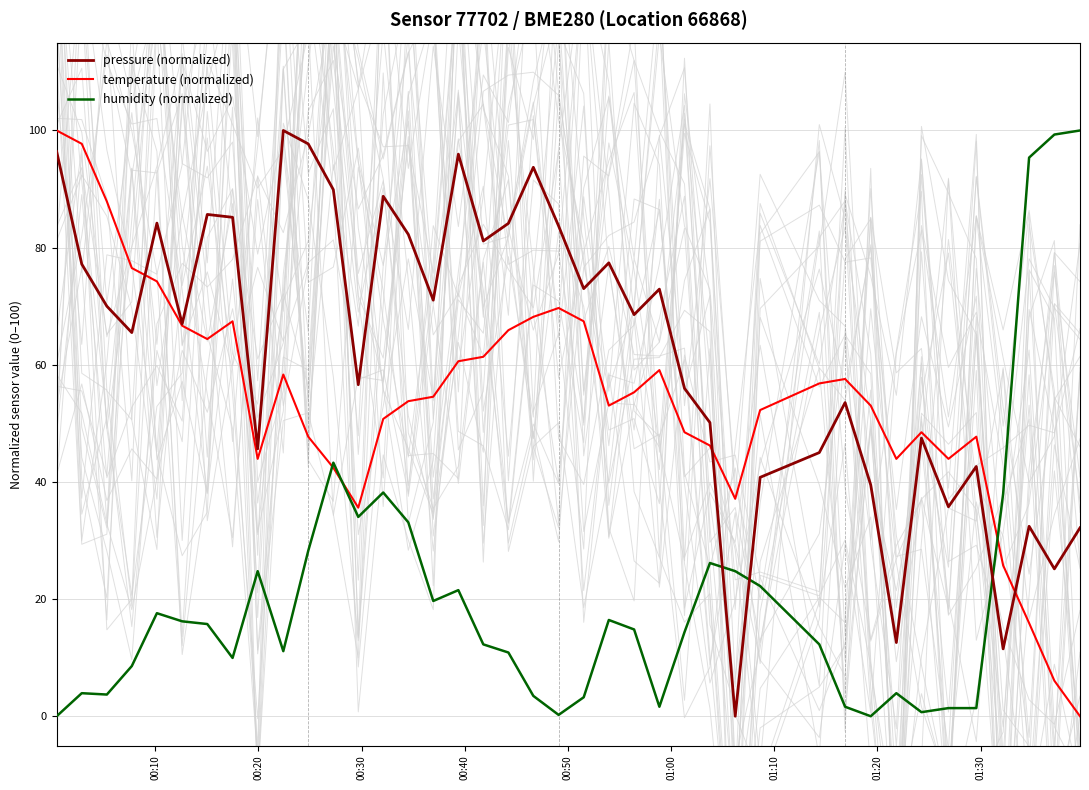

What are all the series names shown in the legend?

pressure (normalized), temperature (normalized), humidity (normalized)